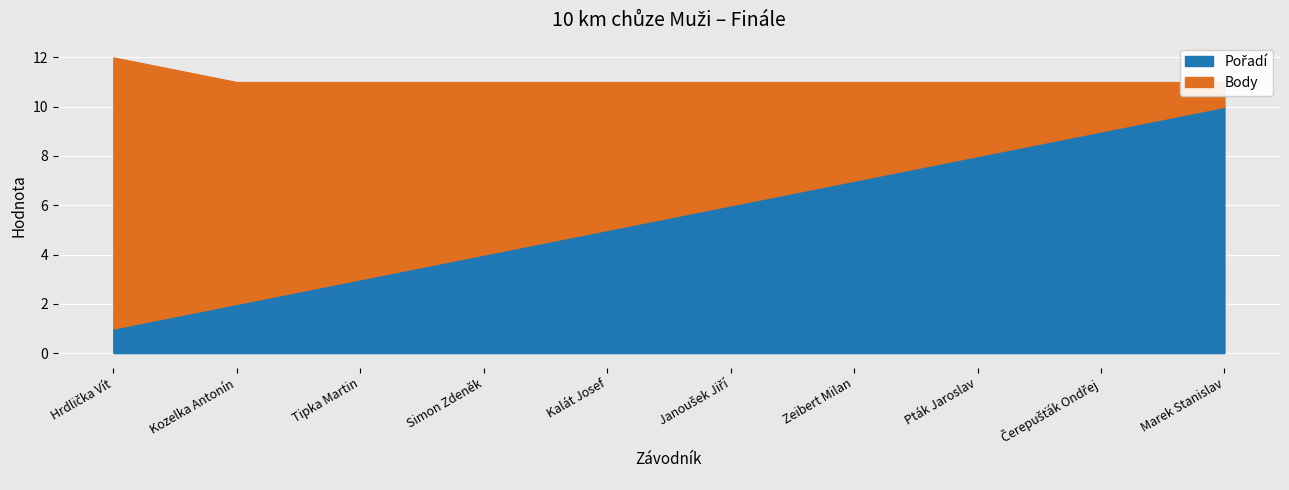

Which has a higher value, Tipka Martin or Čerepušťák Ondřej?

Čerepušťák Ondřej